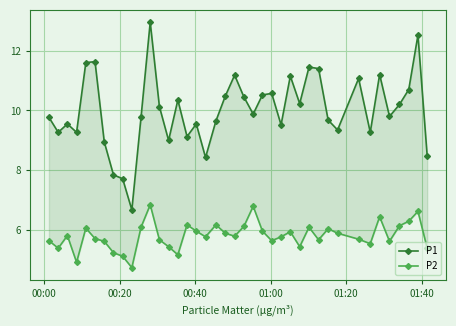

How many values in the P1 series are below 9?

6